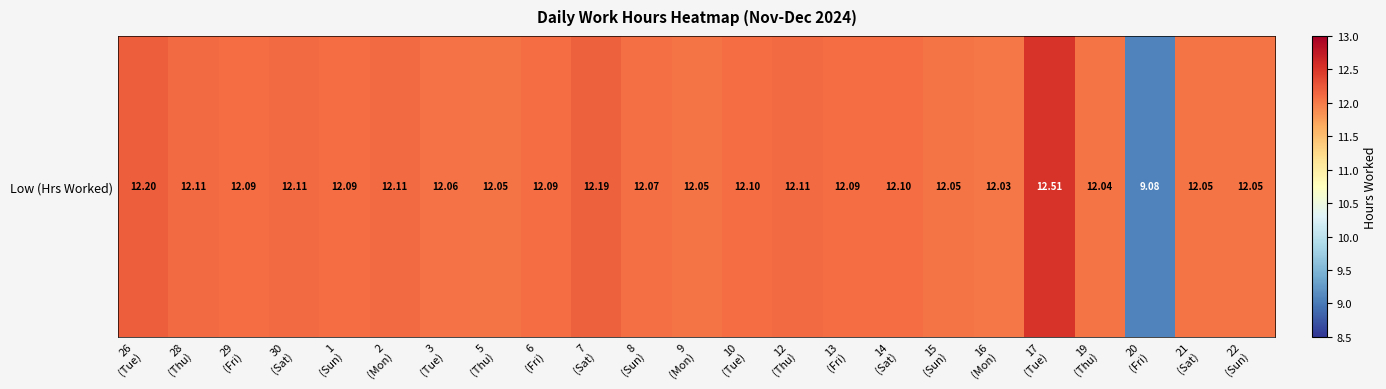

Reading left to right, extract all data points from this chart.

26
(Tue)=12.2	28
(Thu)=12.1	29
(Fri)=12.1	30
(Sat)=12.1	1
(Sun)=12.1	2
(Mon)=12.1	3
(Tue)=12.1	5
(Thu)=12.1	6
(Fri)=12.1	7
(Sat)=12.2	8
(Sun)=12.1	9
(Mon)=12.1	10
(Tue)=12.1	12
(Thu)=12.1	13
(Fri)=12.1	14
(Sat)=12.1	15
(Sun)=12.1	16
(Mon)=12.0	17
(Tue)=12.5	19
(Thu)=12.0	20
(Fri)=9.1	21
(Sat)=12.1	22
(Sun)=12.1